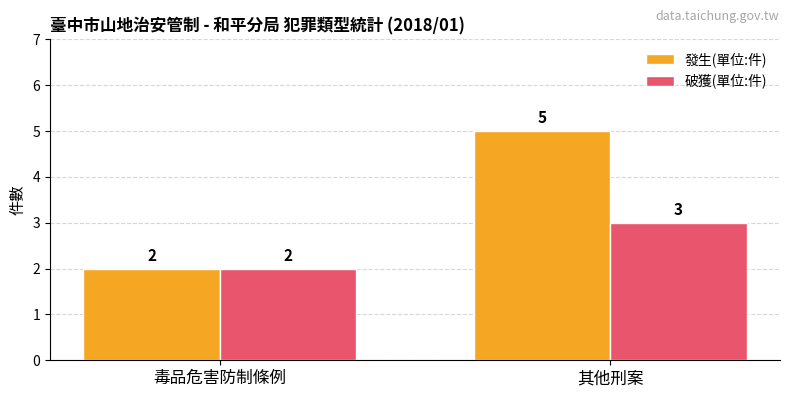

Count the 發生(單位:件) values in the range 2 to 5.

2